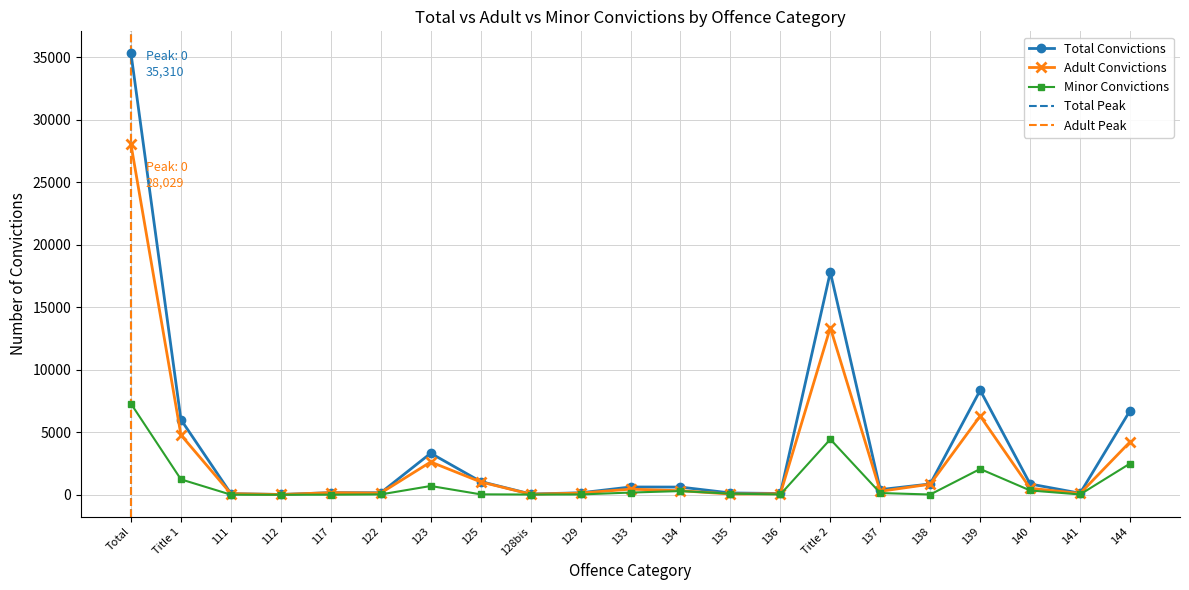

What is the greatest value displayed?

35310